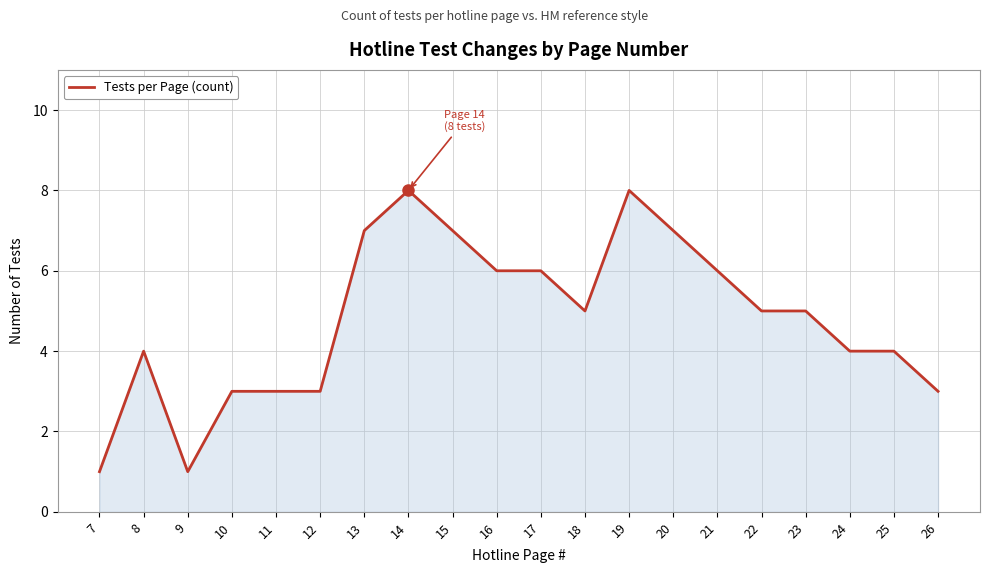

Which has a higher value, 25 or 18?

18